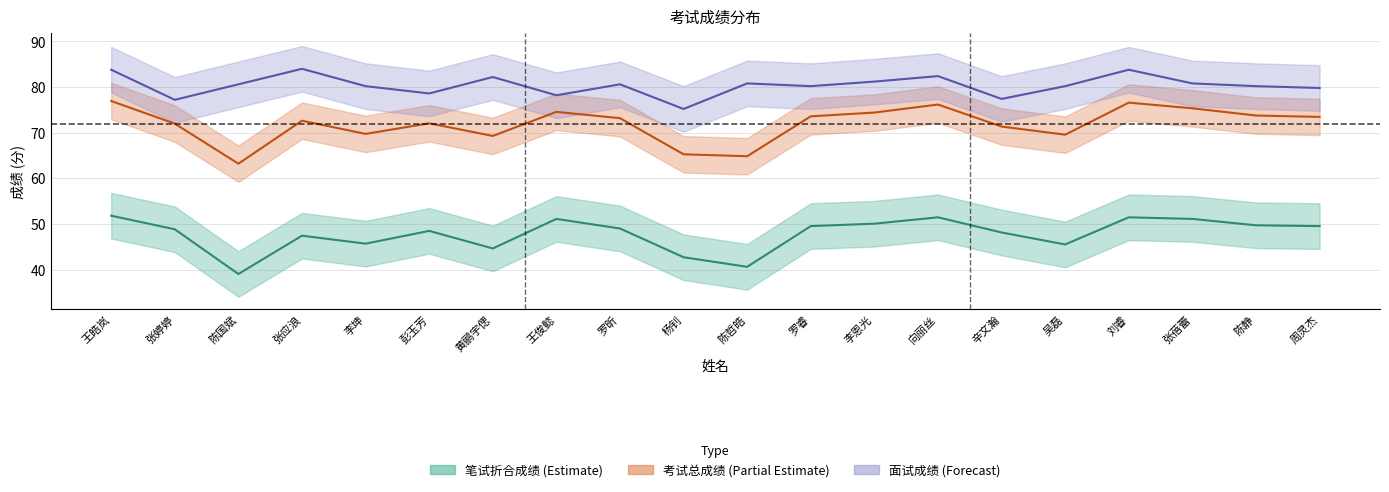

What is the sum of the 考试总成绩 values at 刘睿 and 周灵杰?

150.1